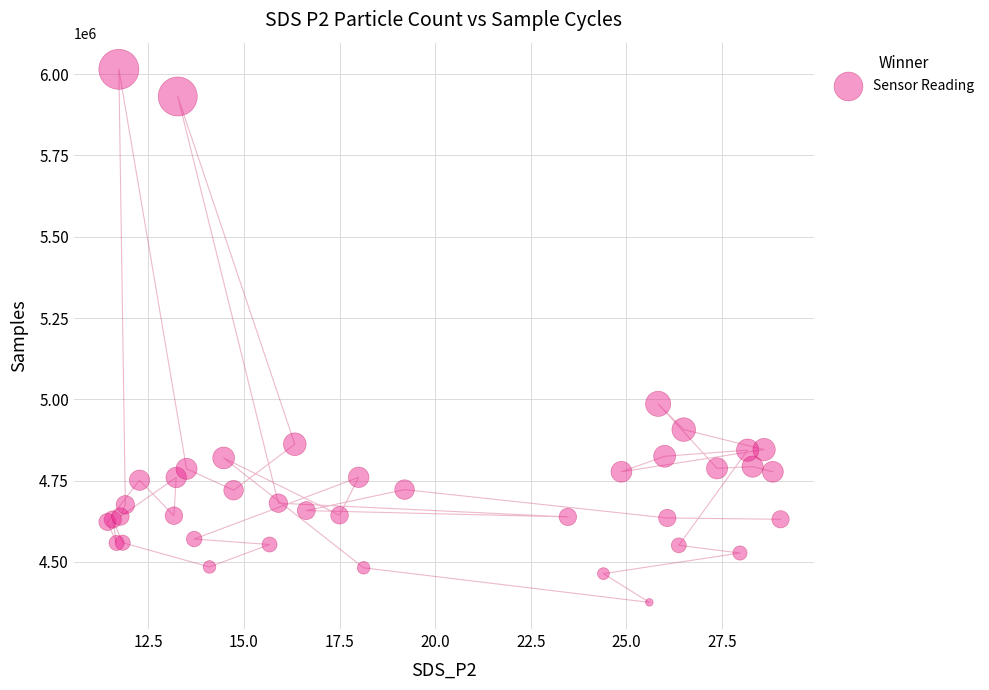

What Y value in the scatter plot is closest to 5195309?

4986235